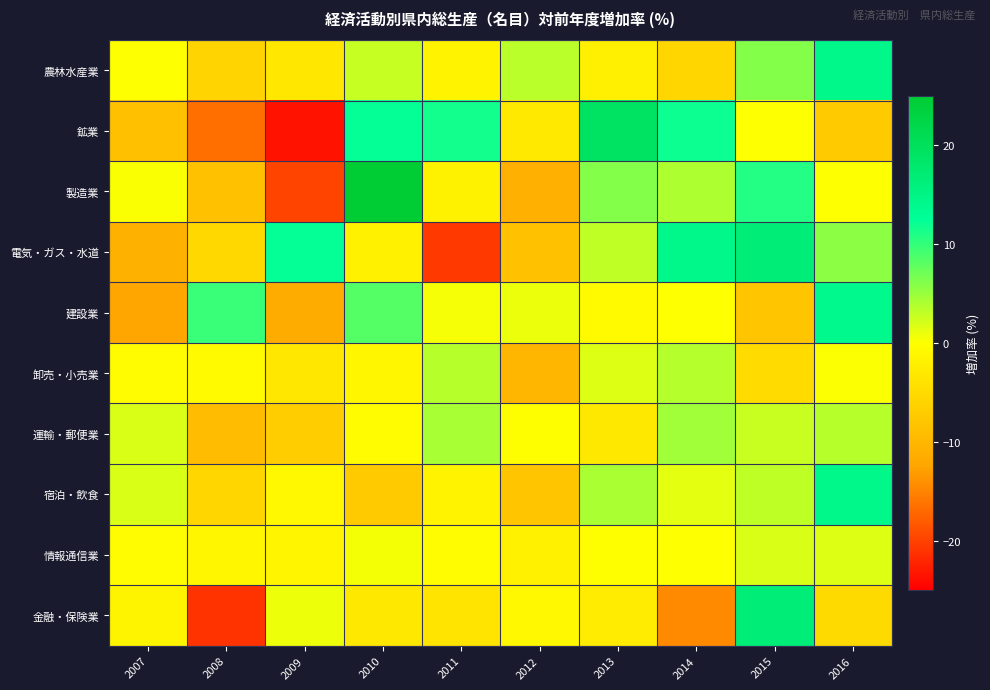

What is the minimum value shown in the chart?

-23.5